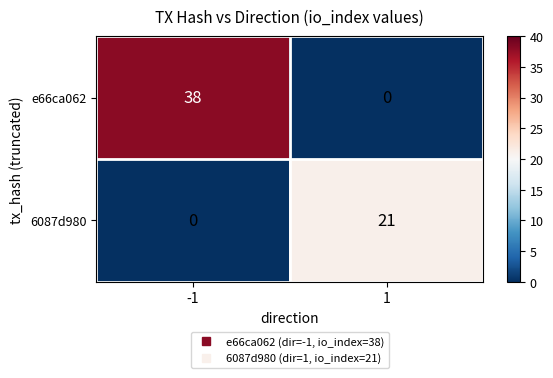

What is the difference between the maximum and minimum values in the 6087d980 series?

21